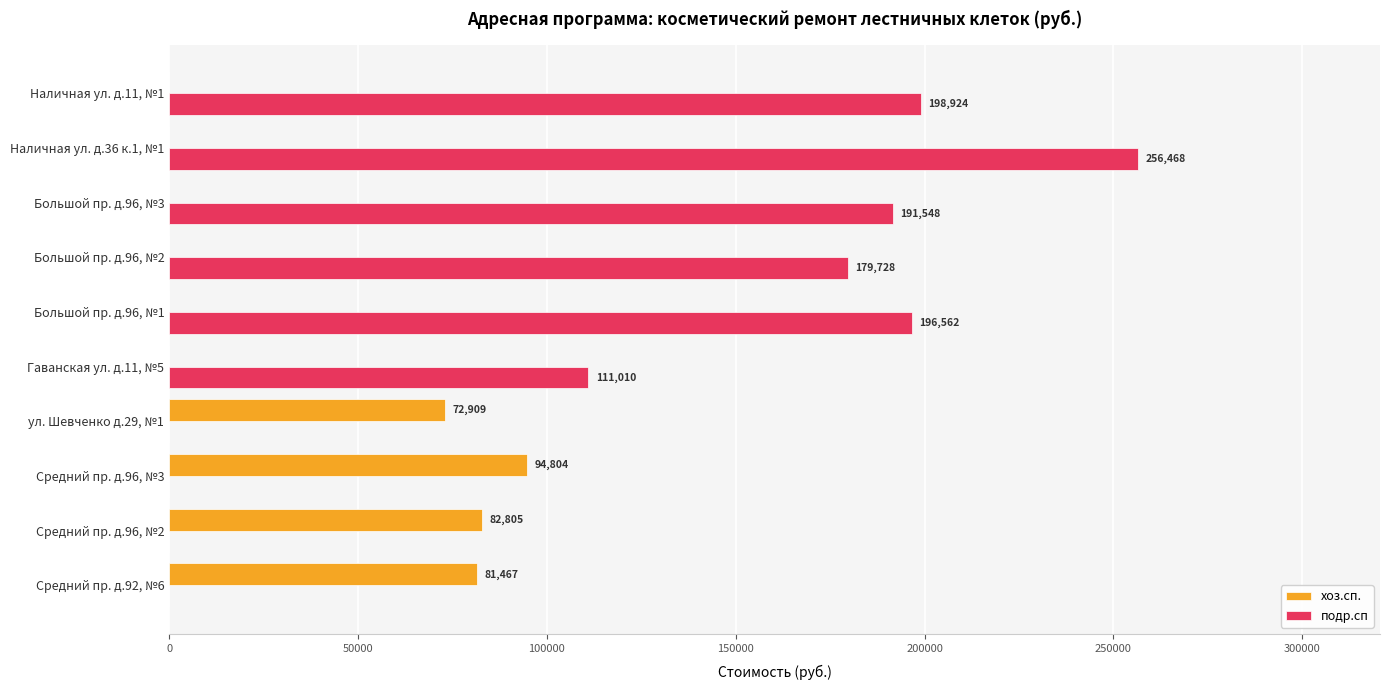

Between Средний пр. д.96, №3 and Наличная ул. д.11, №1, which series saw the biggest shift?

подр.сп